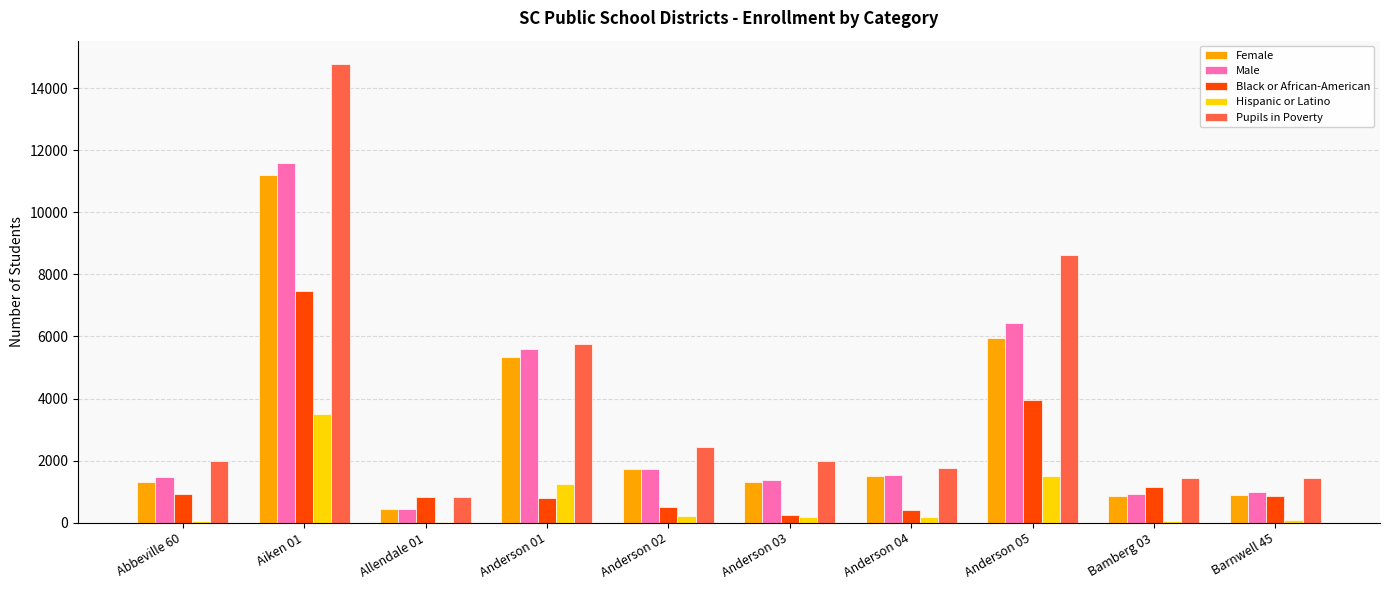

What is the sum of the Black or African-American values at Anderson 04 and Anderson 02?

921